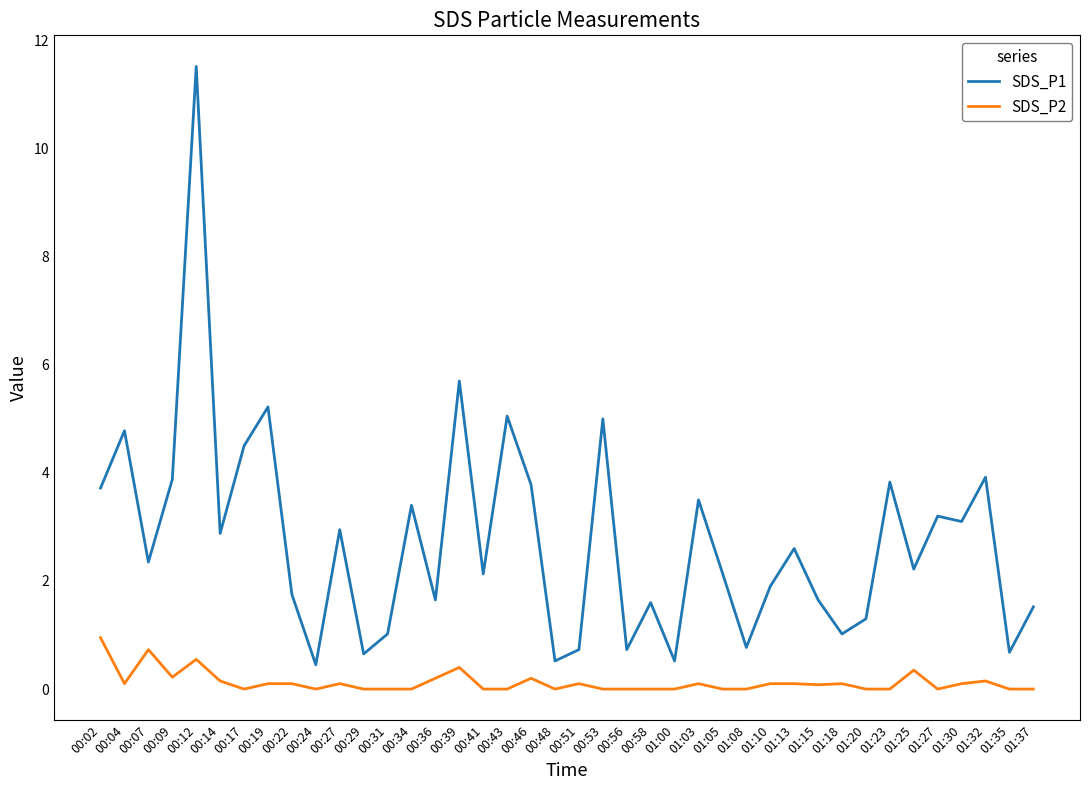

What is the average value of the SDS_P2 series?

0.1